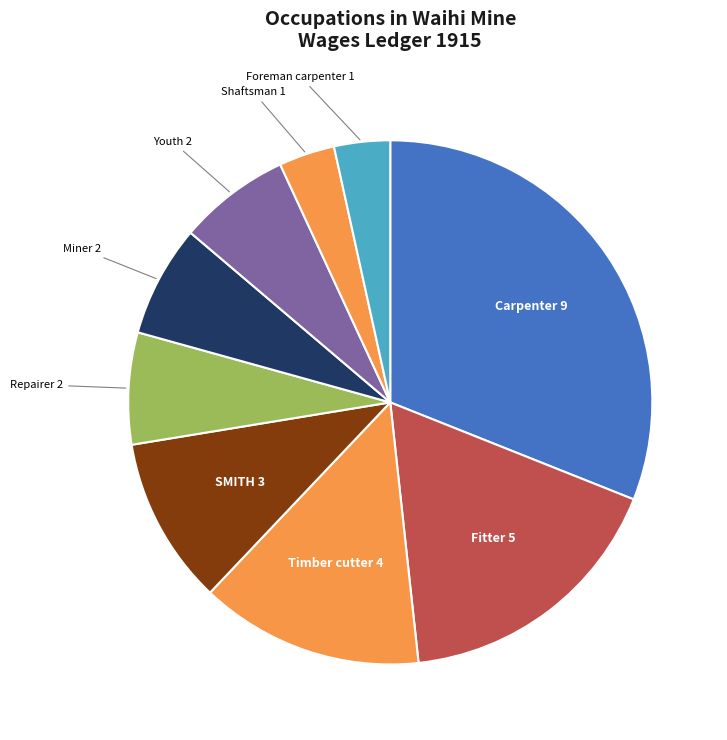

Which slice is the smallest?

Foreman carpenter